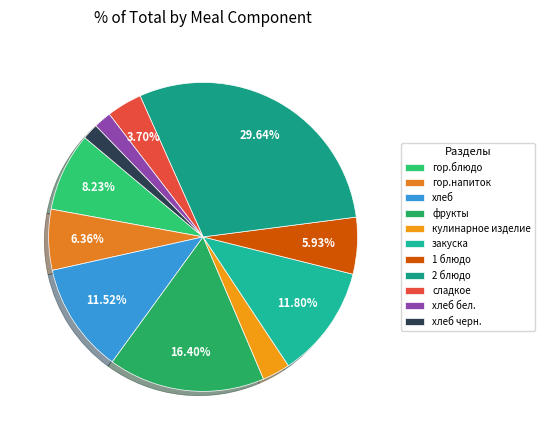

What percentage is the хлеб черн. slice, to the nearest percent?

2%